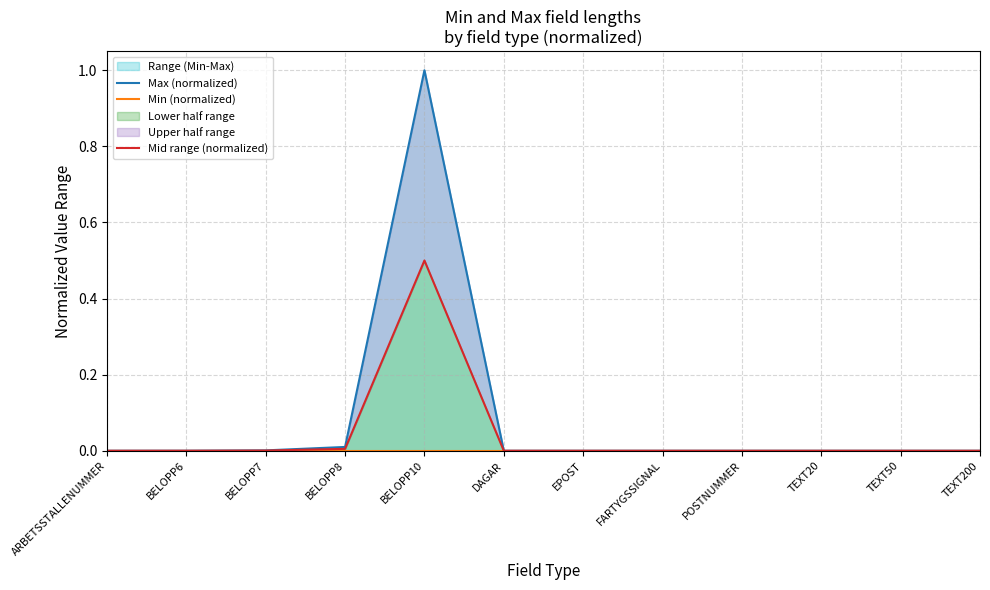

How many interior local peaks does the Min (normalized) series have?

1